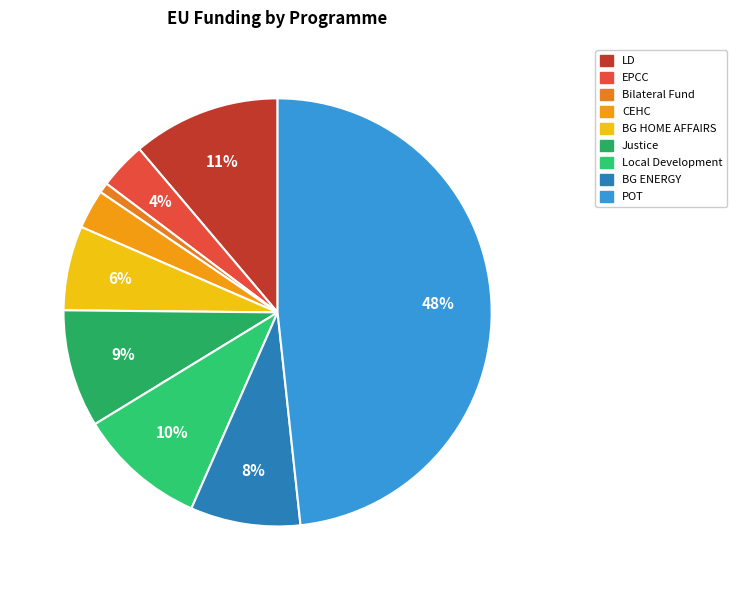

Does Bilateral Fund account for over 50% of the chart?

No